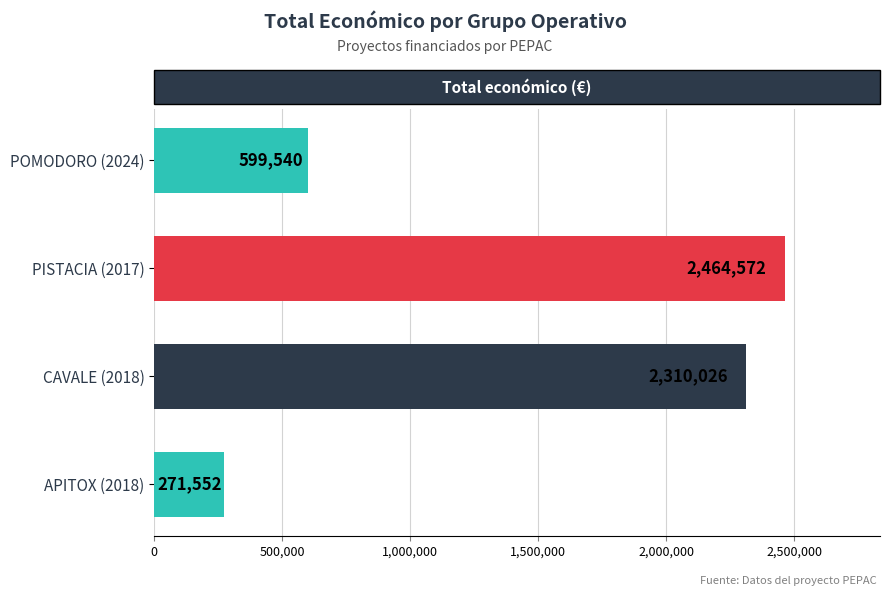

Rank the categories by value from lowest to highest.

APITOX (2018), POMODORO (2024), CAVALE (2018), PISTACIA (2017)